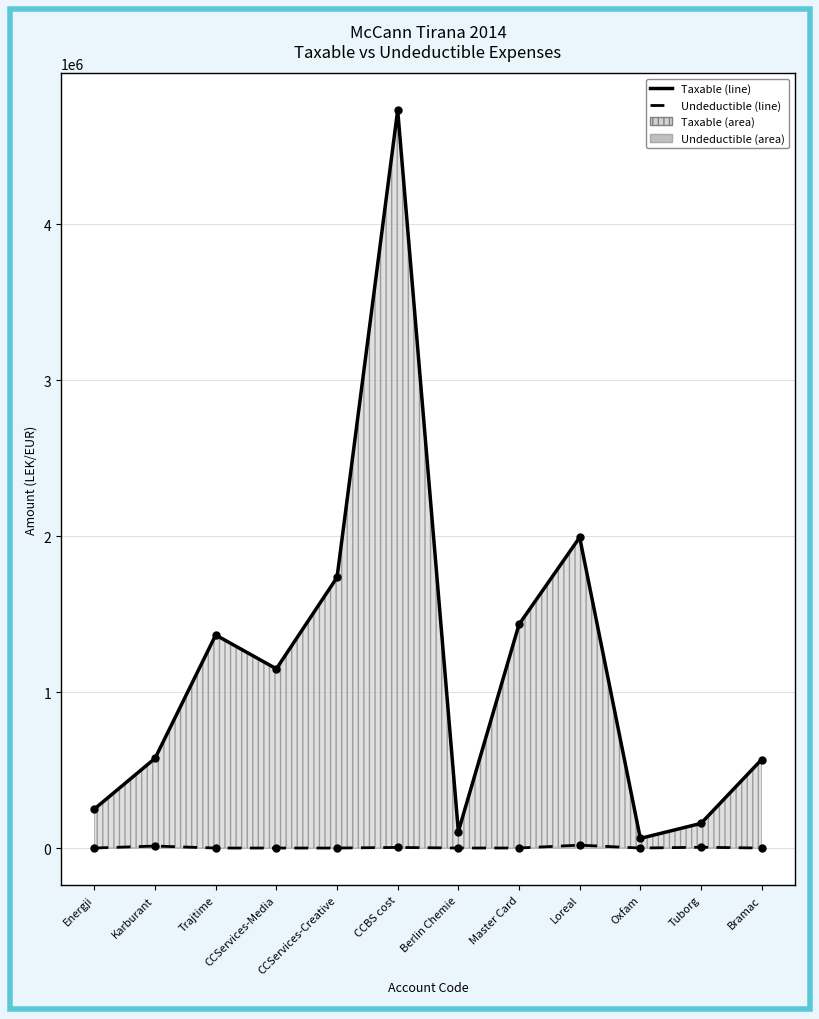

What is the sum of all Undeductible (line) values?

40592.0